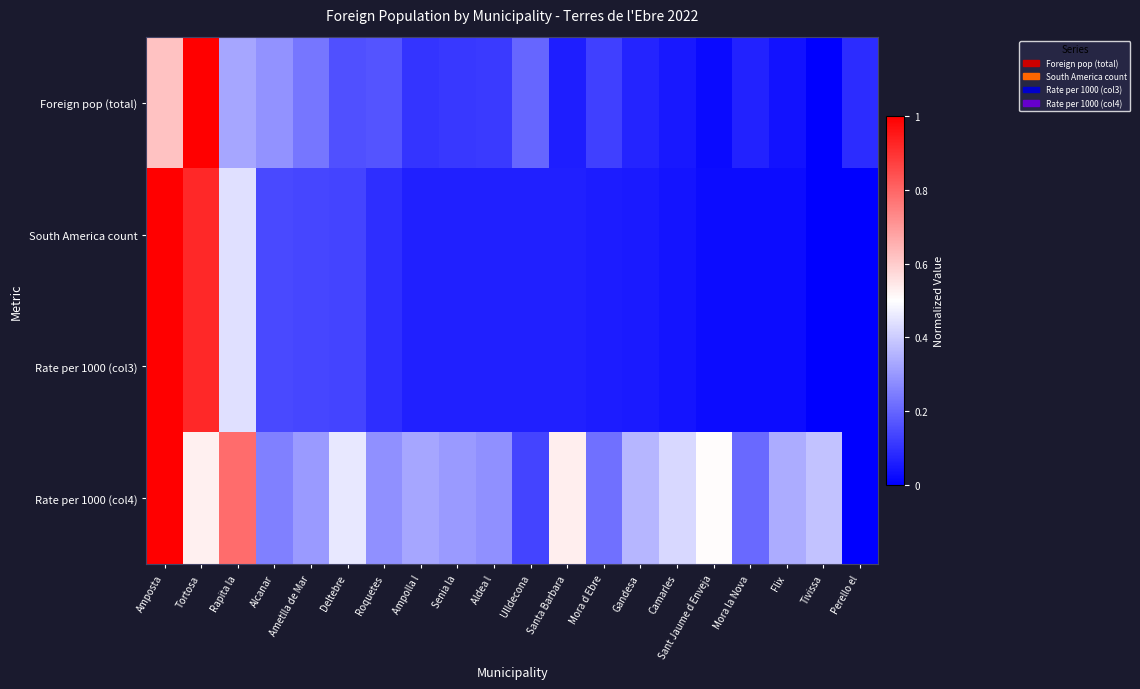

Between Rapita la and Tortosa, which is larger?

Tortosa